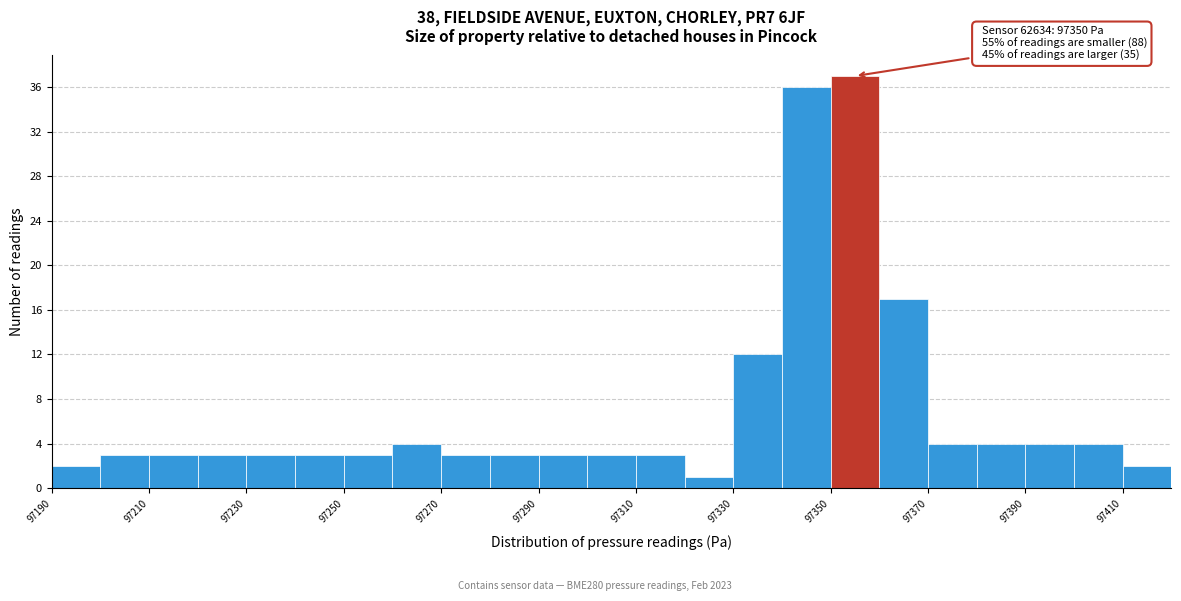

Over which range of the x-axis is the bar tallest?

97350 to 97360